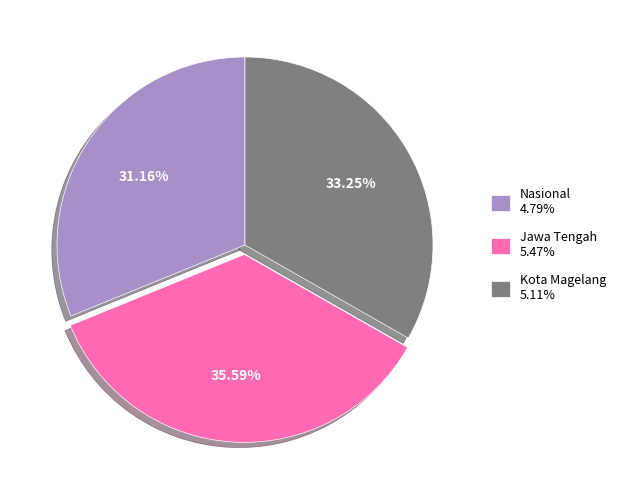

Does Nasional account for over 50% of the chart?

No